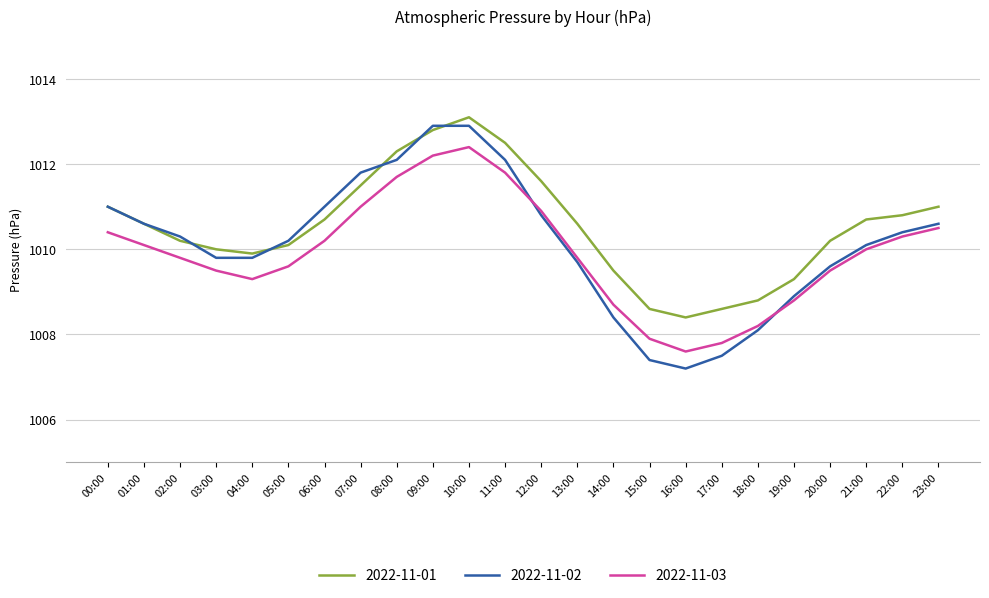

What position from the right is 21:00?

3